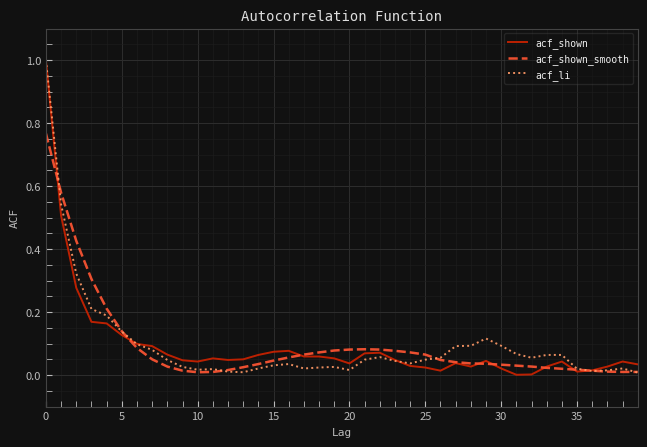

What is the greatest value displayed?

1.0